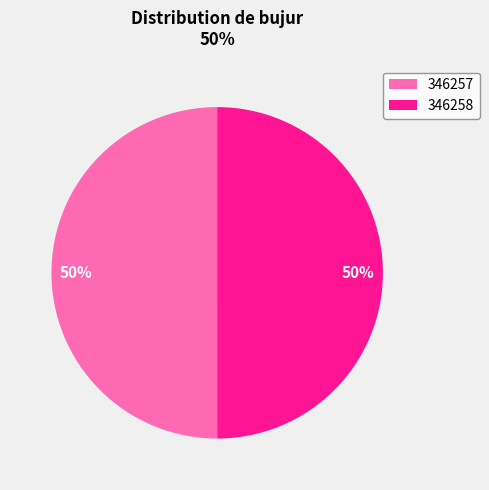

How many slices are in this pie chart?

2